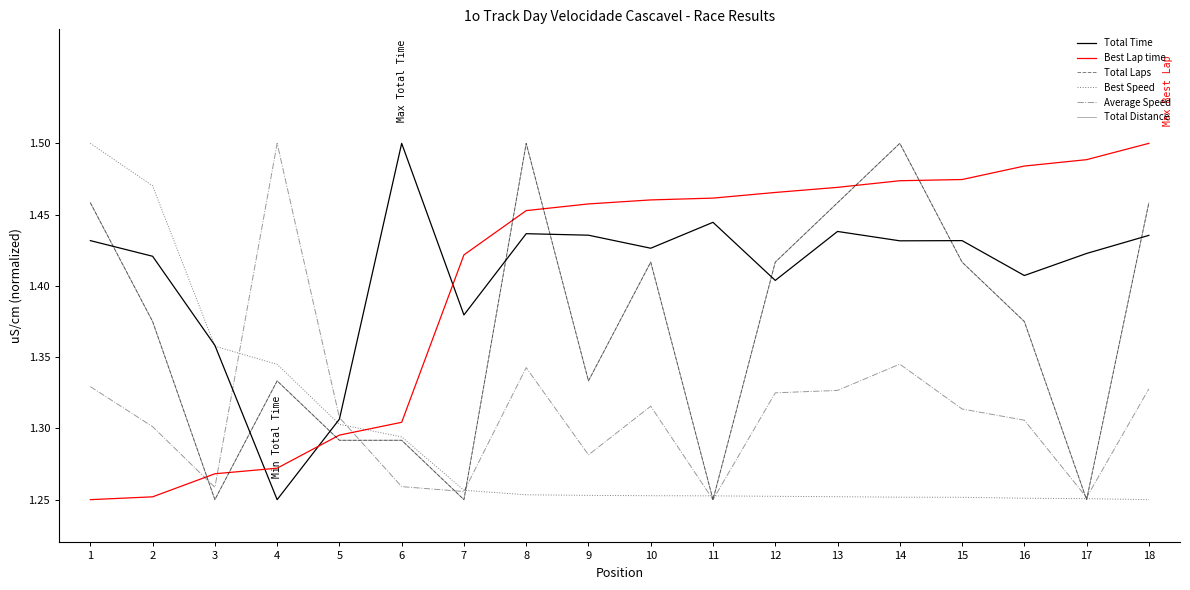

Does the chart have visible grid lines?

No